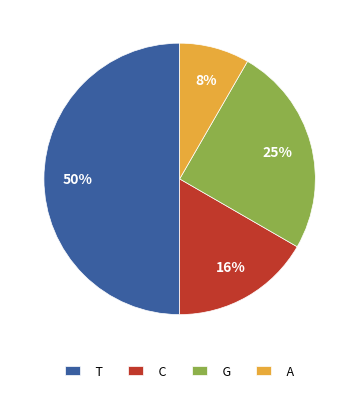

What is the largest slice in the pie chart?

T